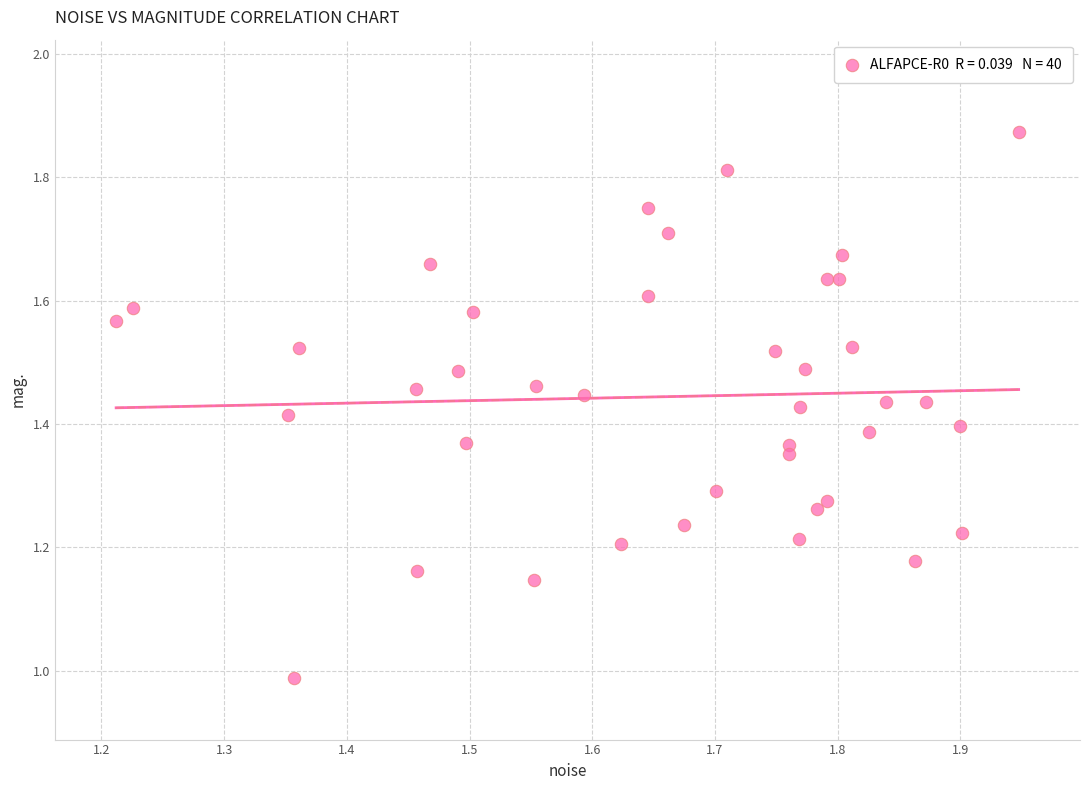

What is the range of Y values (max minus min)?

0.9